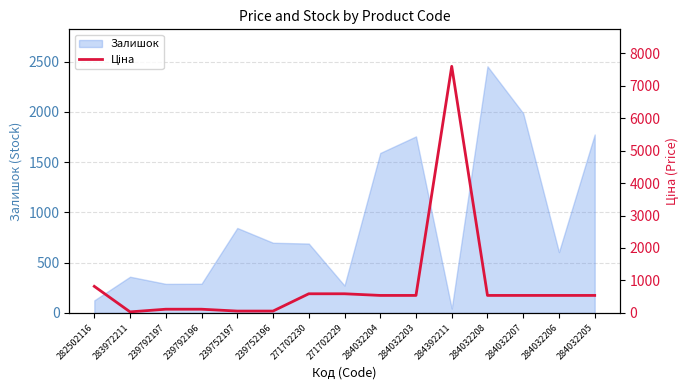

At which label does Залишок reach its minimum?

284392211